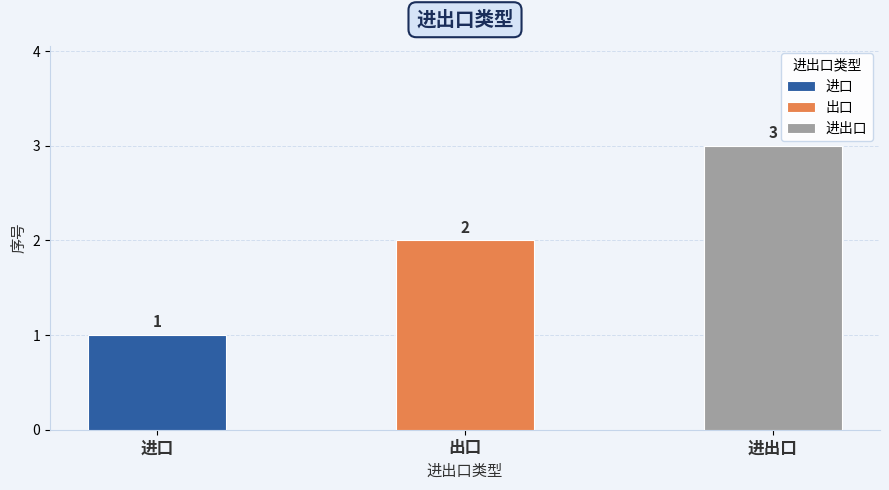

Are the bars horizontal?

No